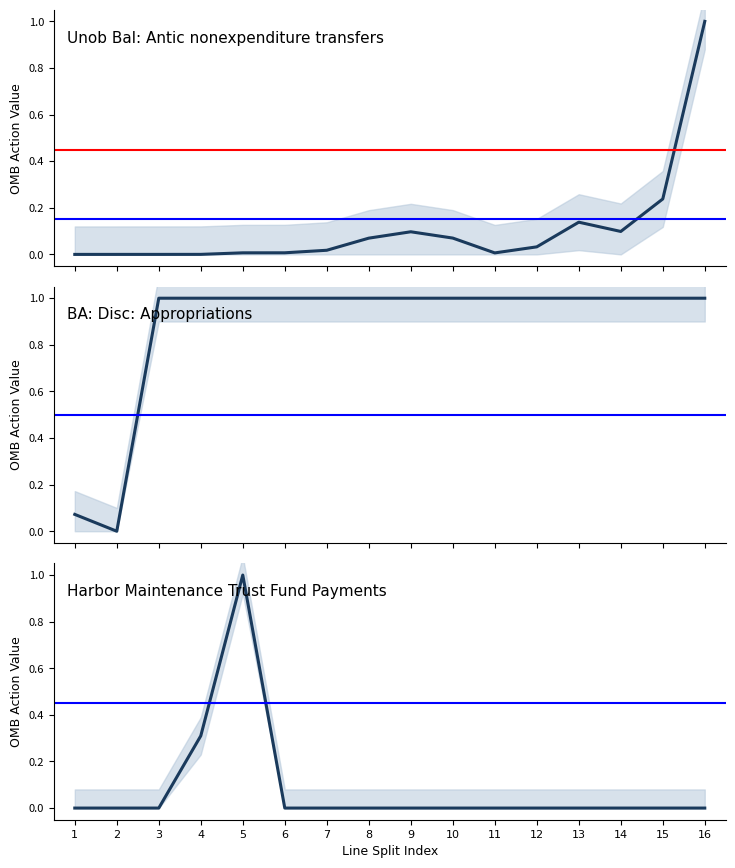

What value does the BA: Disc Appropriations (Line 1151) series have at 3?

1.0